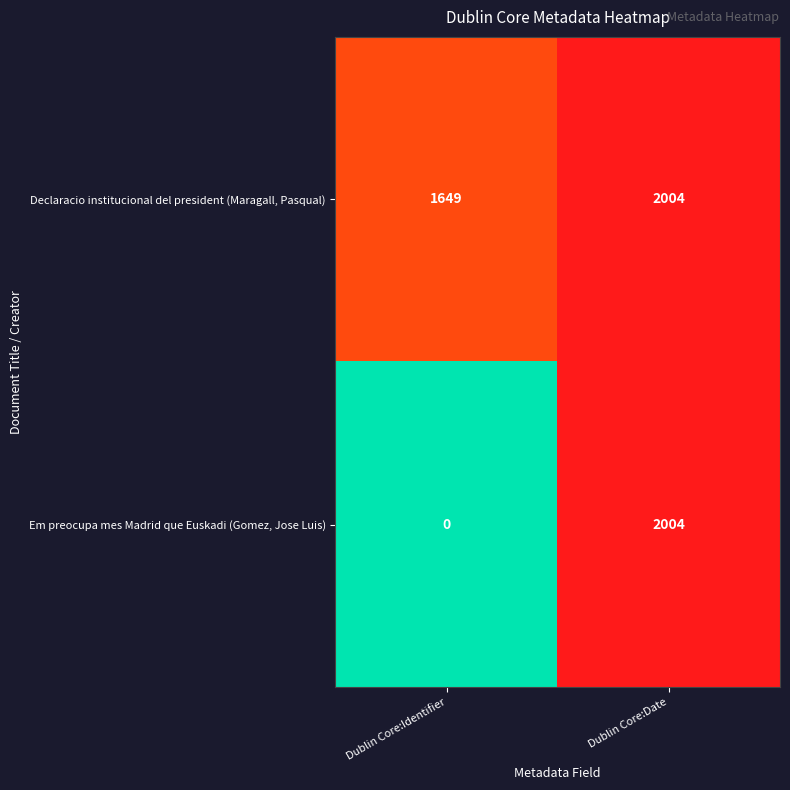

True or false: Declaracio institucional del president (Maragall, Pasqual) has a value of 2004 at Dublin Core:Date.

True